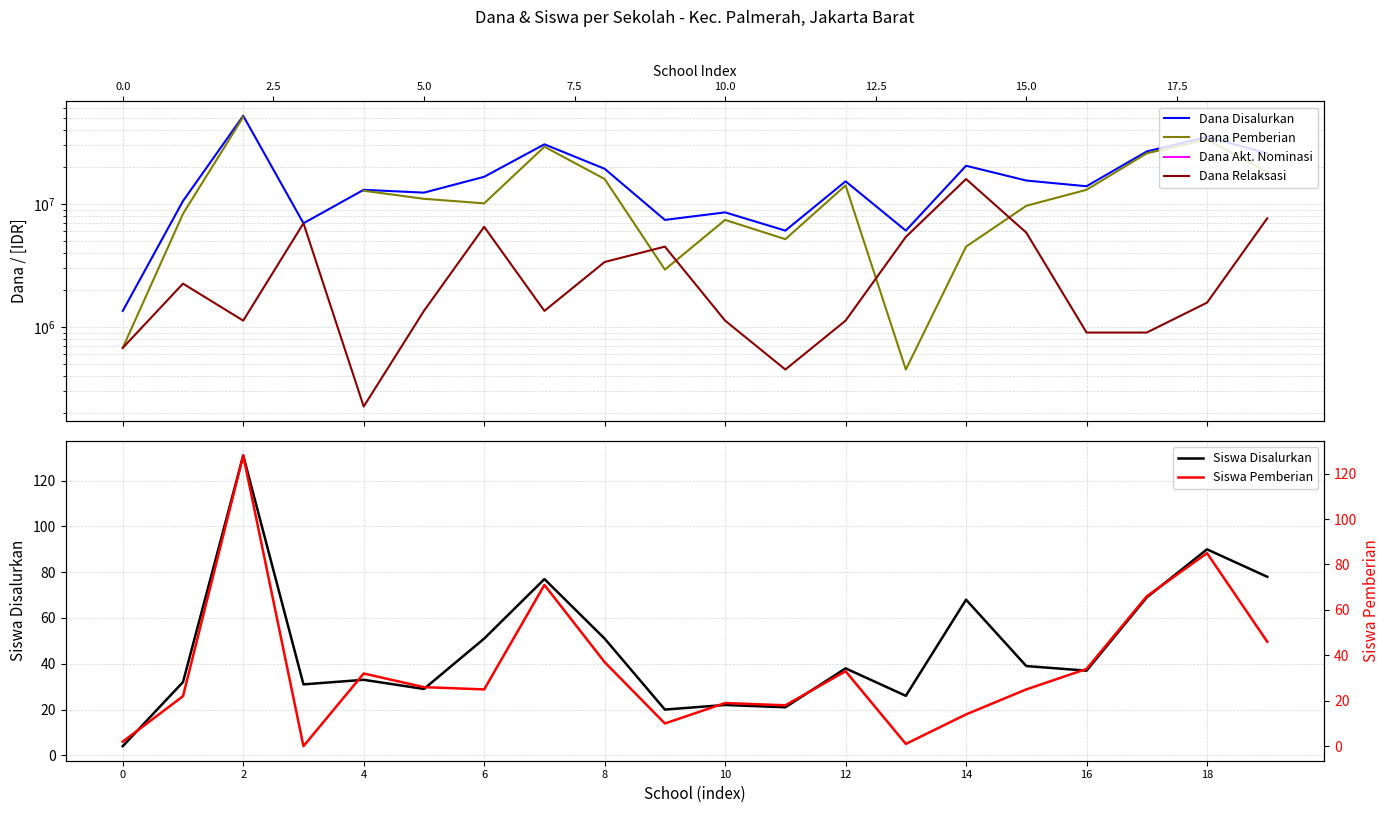

True or false: Siswa Disalurkan has a value of 51 at 8.

True